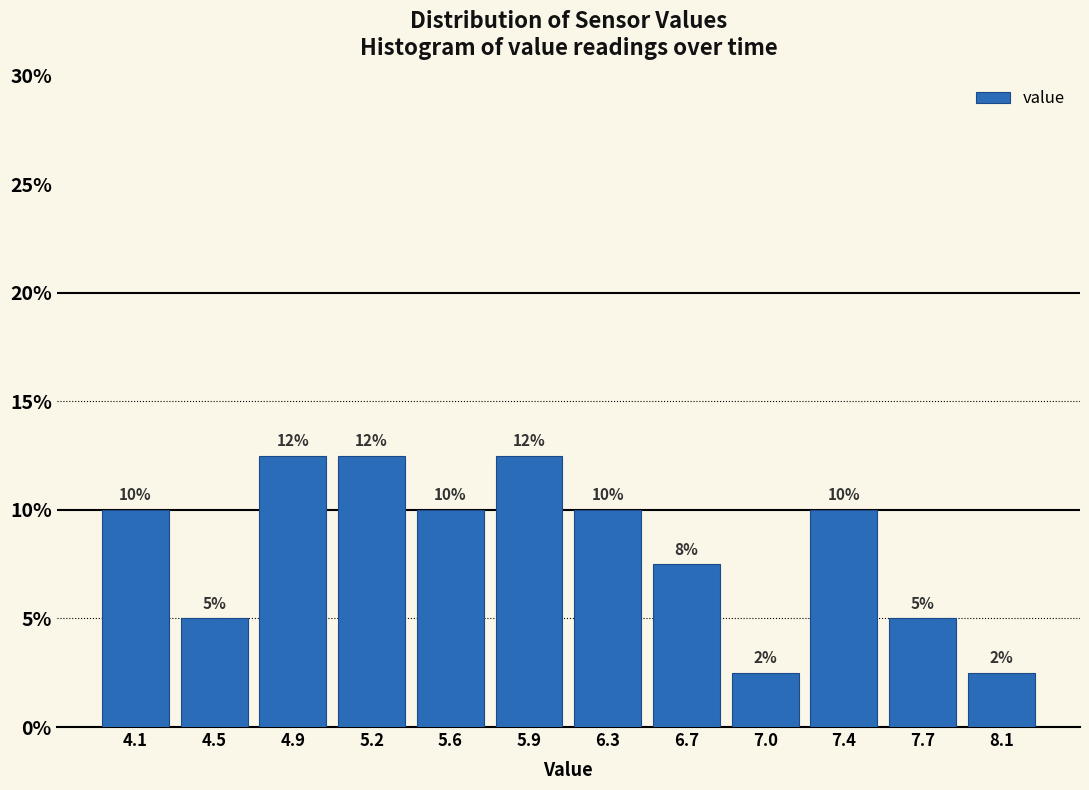

At which label is the value closest to 7?

6.7